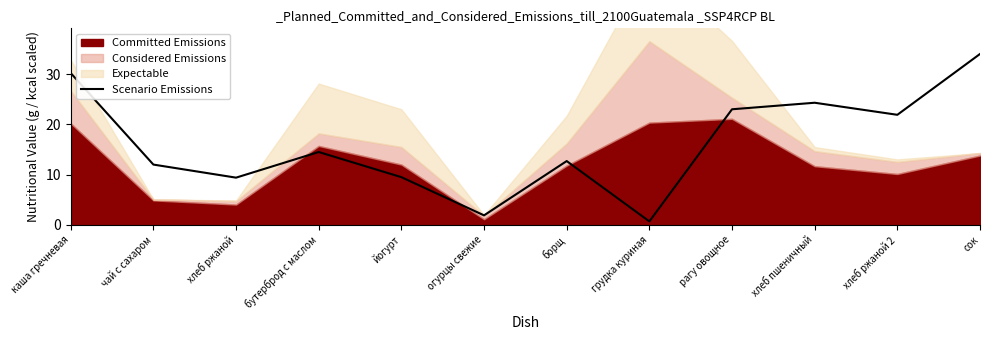

How many lines are shown in the chart?

1